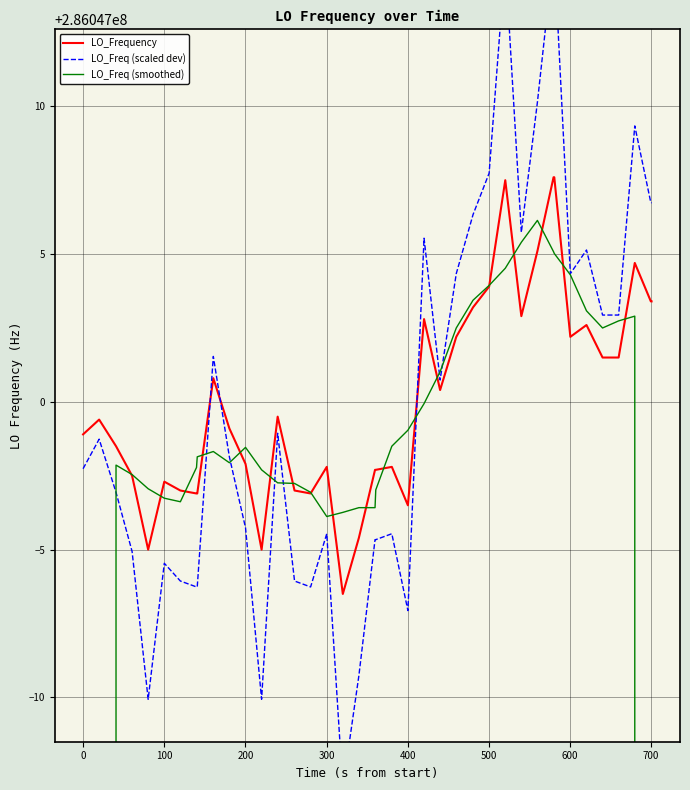

How many interior local valleys does the LO_Freq (smoothed) series have?

5